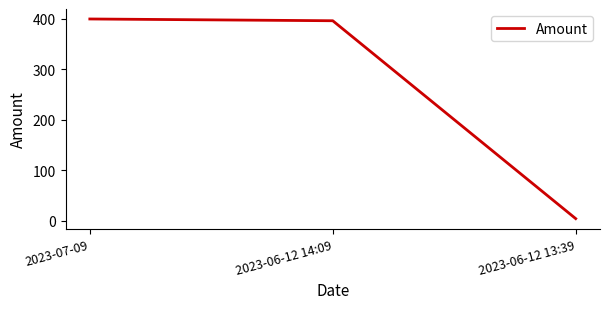

The chart shows a value of 4.5 at 2023-06-12 13:39. True or false?

True